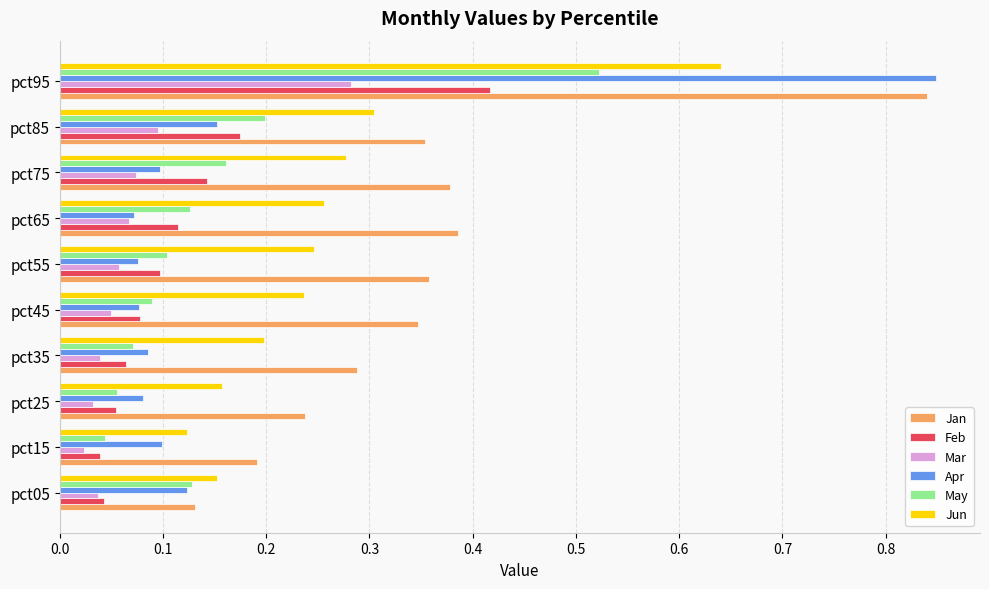

Which series has the largest total across all categories?

Jan